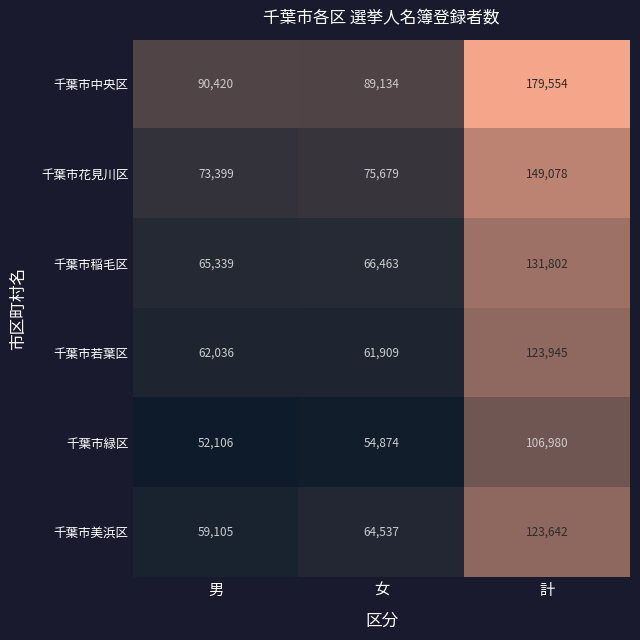

At how many categories does at least one series exceed 157153?

1